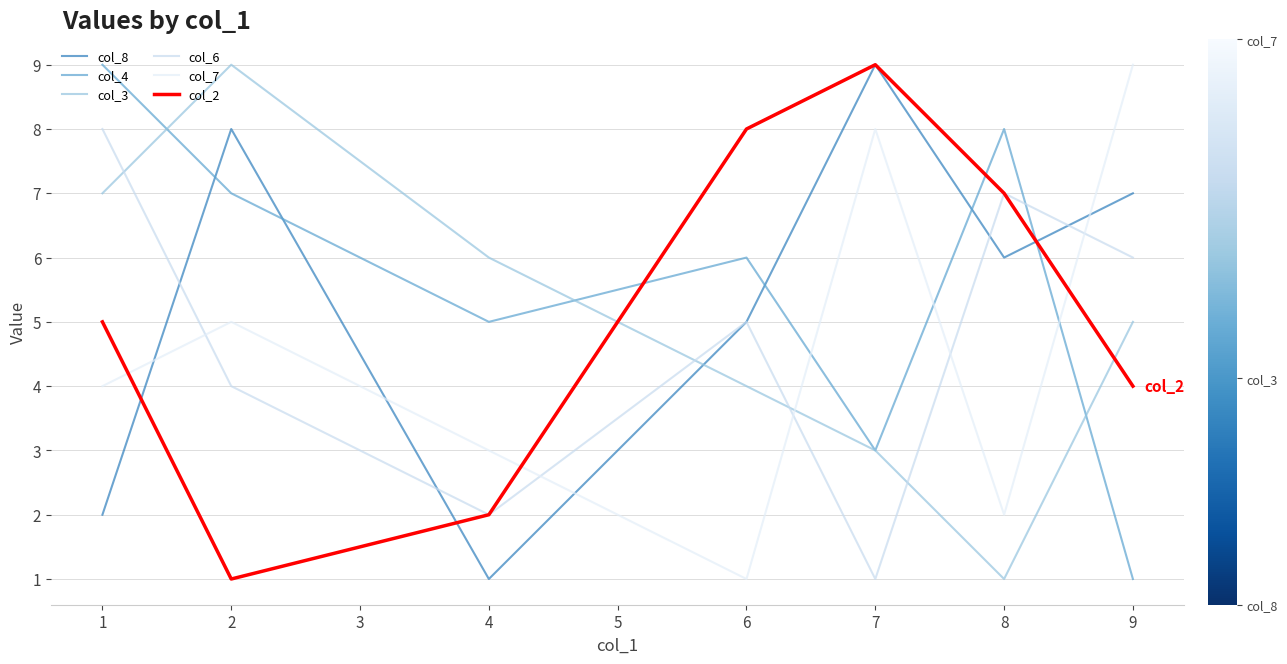

Does the chart display data point markers on the line(s)?

No